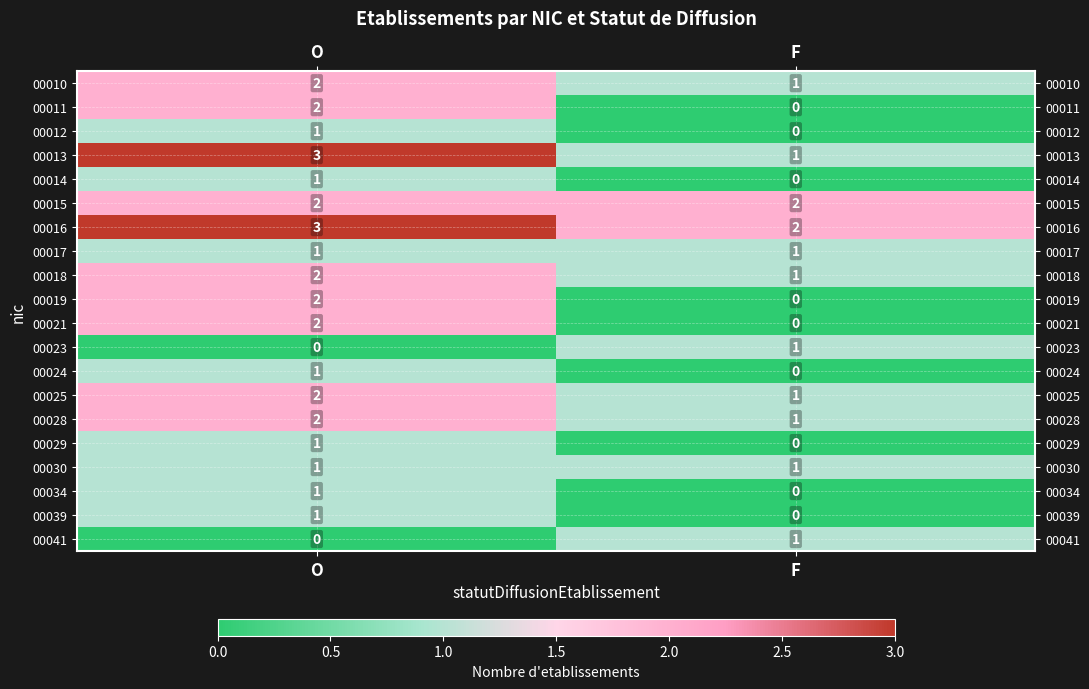

Which category has the lowest value in the 00019 series?

F